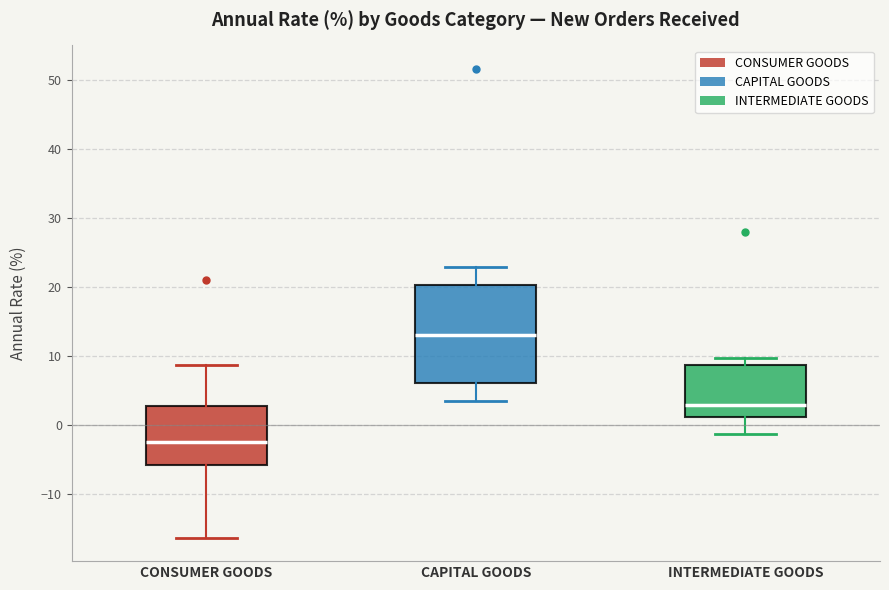

Reading left to right, read every box against the y-axis: the position of its median line, the range the box covers, and the ends of its whiskers. The values are not printed on the chart, so give them approximately, as read against the axis.

CONSUMER GOODS: median -3, box -6 to 3, whiskers -16 to 9
CAPITAL GOODS: median 13, box 6 to 20, whiskers 3 to 23
INTERMEDIATE GOODS: median 3, box 1 to 9, whiskers -1 to 10